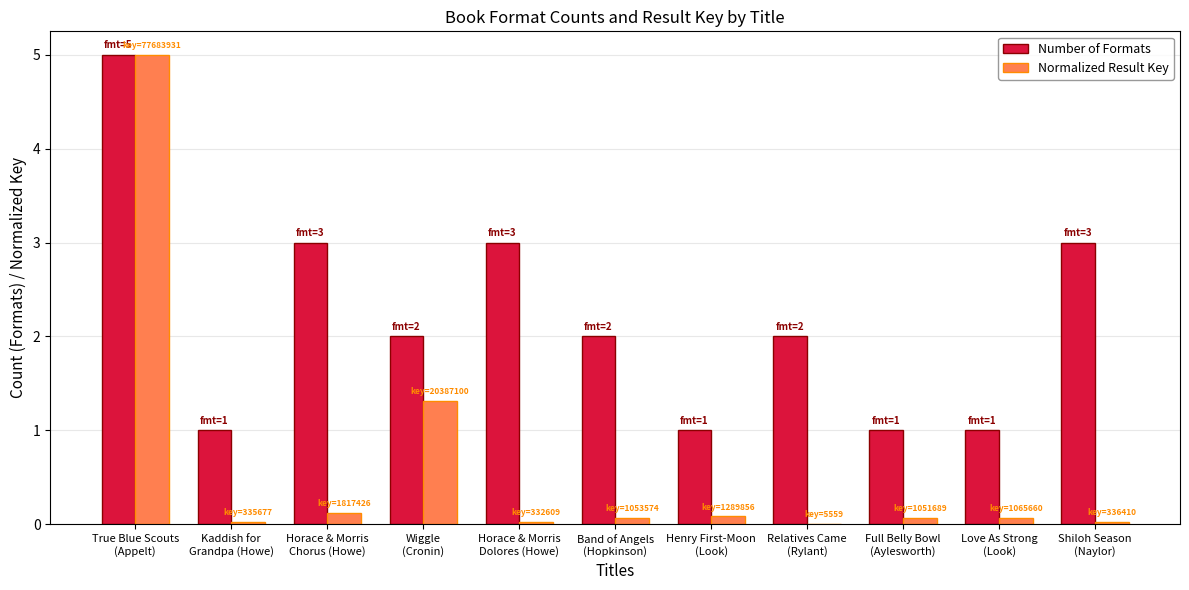

What is the maximum value for Normalized Result Key?

5.0